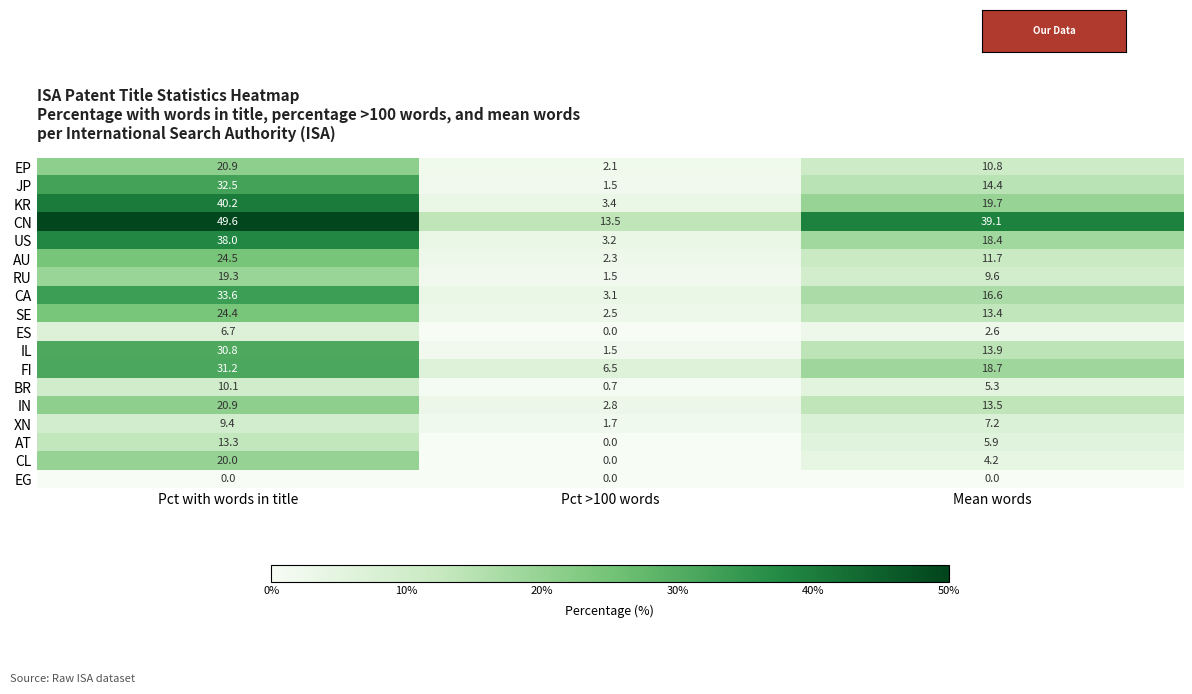

What is the sum of all IN values?

37.2